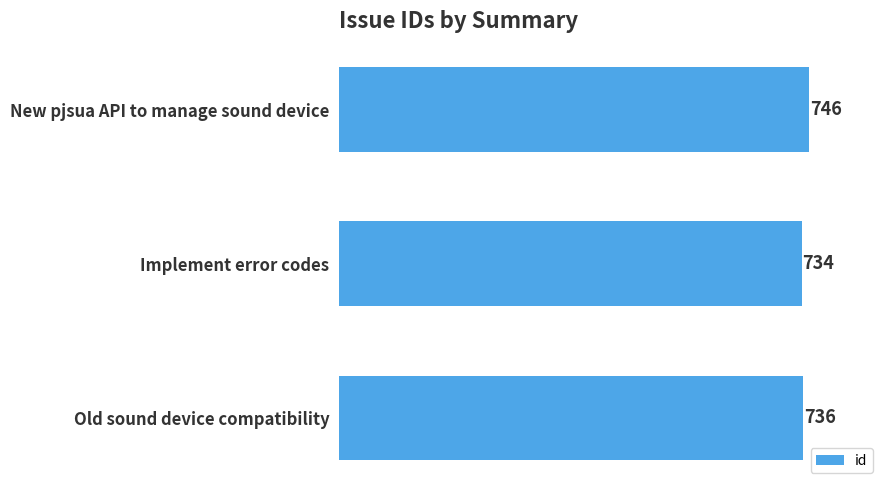

Is it true that the value at Old sound device compatibility is 736?

True